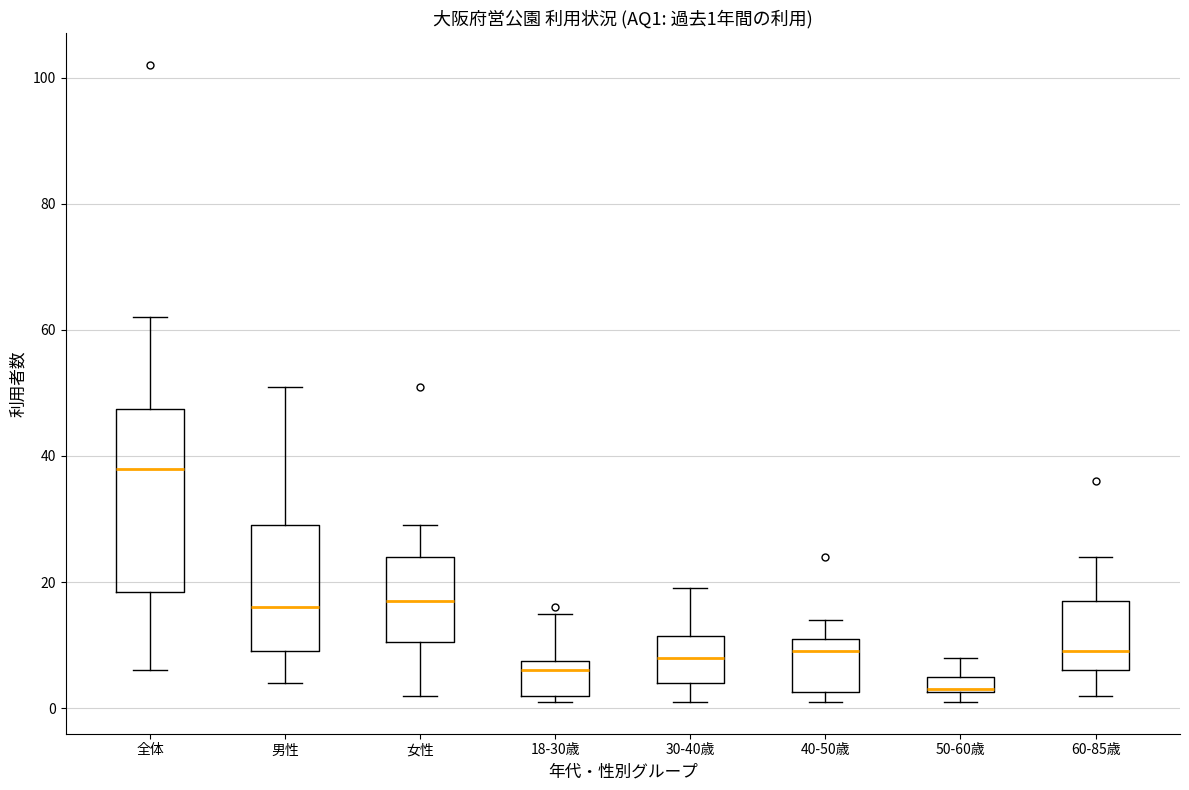

Which box has the lowest median line?

50-60歳